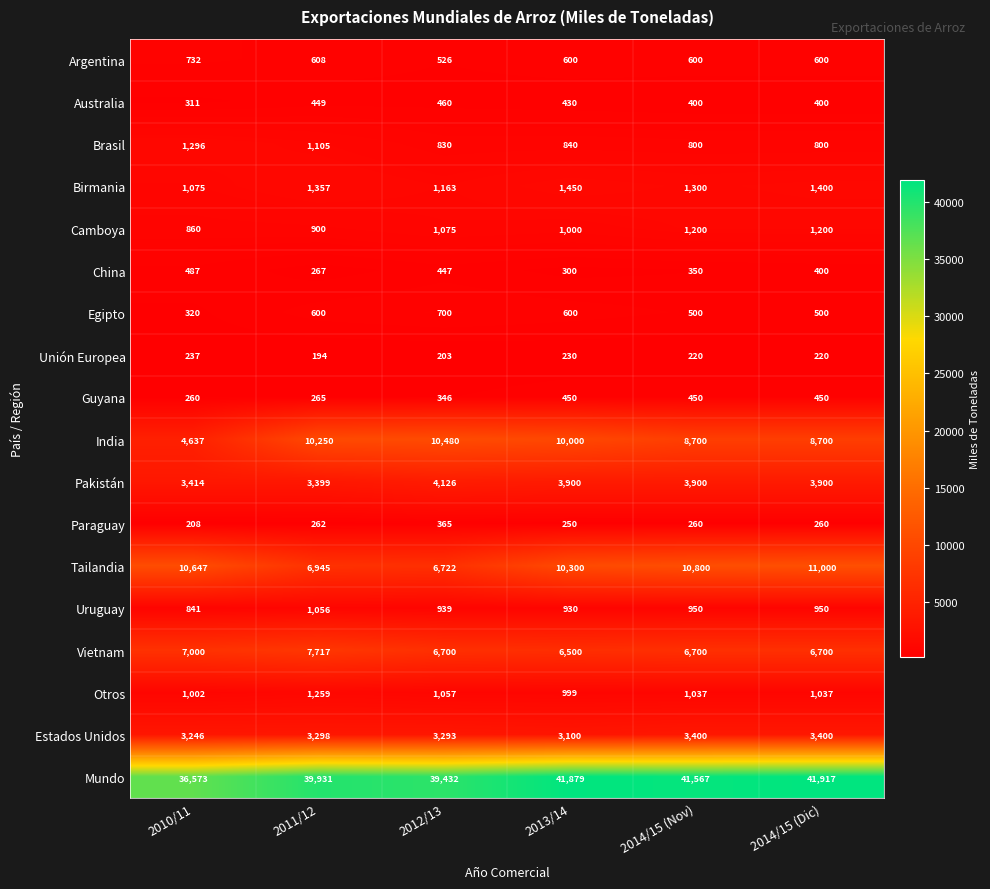

What is the spread (max minus min) of values at 2010/11?

36365